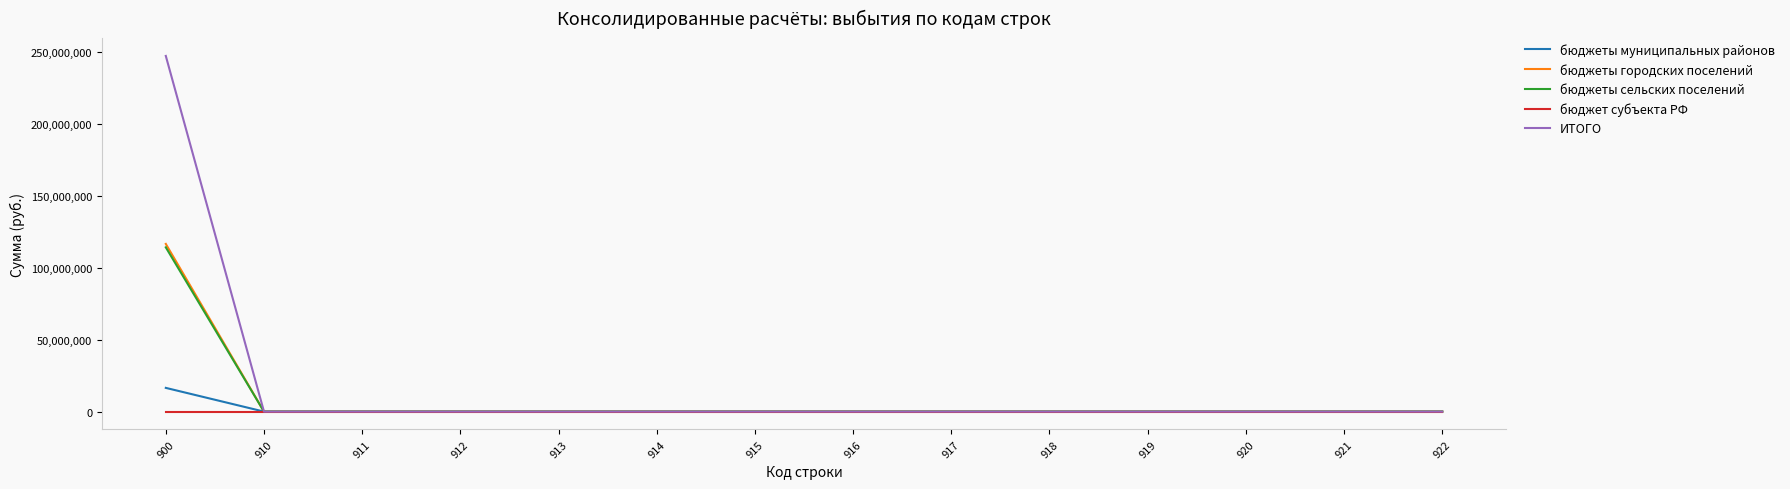

Reading left to right, what are all the values shown in this chart?

бюджеты муниципальных районов: 900=16485200.5	910=0.0	911=0.0	912=0.0	913=0.0	914=0.0	915=0.0	916=0.0	917=0.0	918=0.0	919=0.0	920=0.0	921=0.0	922=0.0
бюджеты городских поселений: 900=116512200.0	910=0.0	911=0.0	912=0.0	913=0.0	914=0.0	915=0.0	916=0.0	917=0.0	918=0.0	919=0.0	920=0.0	921=0.0	922=0.0
бюджеты сельских поселений: 900=114130000.0	910=0.0	911=0.0	912=0.0	913=0.0	914=0.0	915=0.0	916=0.0	917=0.0	918=0.0	919=0.0	920=0.0	921=0.0	922=0.0
бюджет субъекта РФ: 900=0.0	910=0.0	911=0.0	912=0.0	913=0.0	914=0.0	915=0.0	916=0.0	917=0.0	918=0.0	919=0.0	920=0.0	921=0.0	922=0.0
ИТОГО: 900=247127400.5	910=0.0	911=0.0	912=0.0	913=0.0	914=0.0	915=0.0	916=0.0	917=0.0	918=0.0	919=0.0	920=0.0	921=0.0	922=0.0